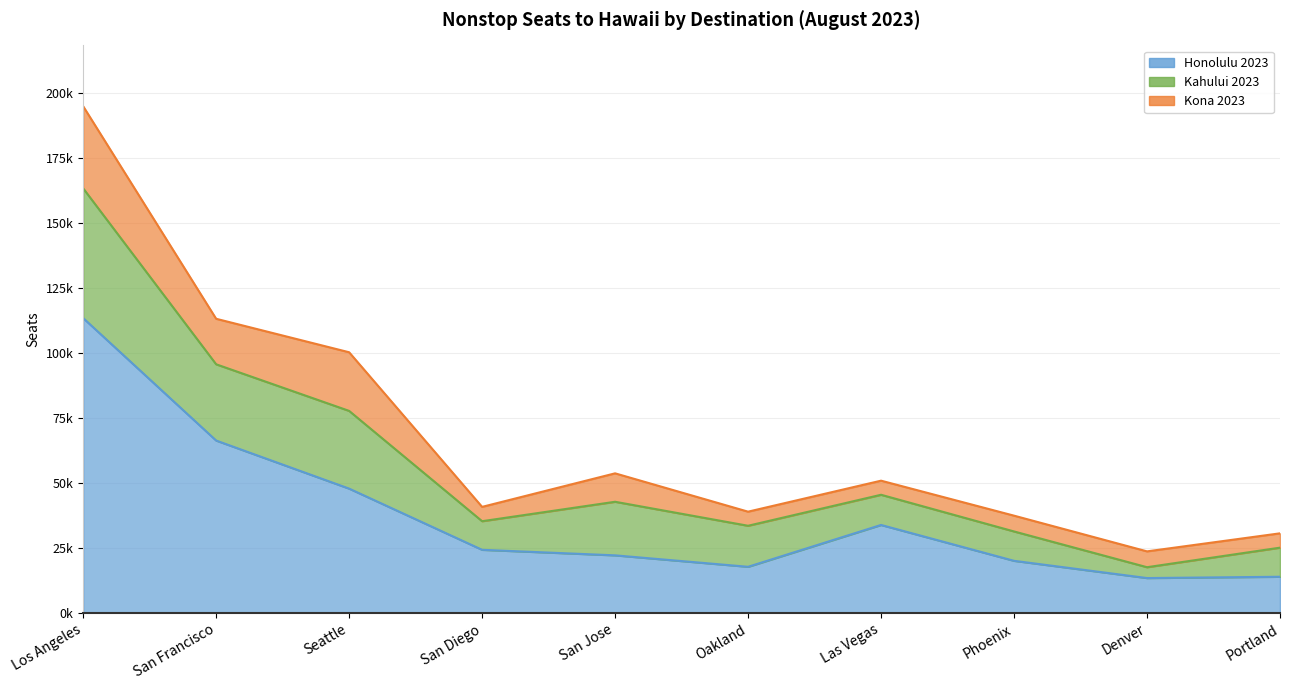

What is the difference between the maximum and minimum values in the Honolulu 2023 series?

100067